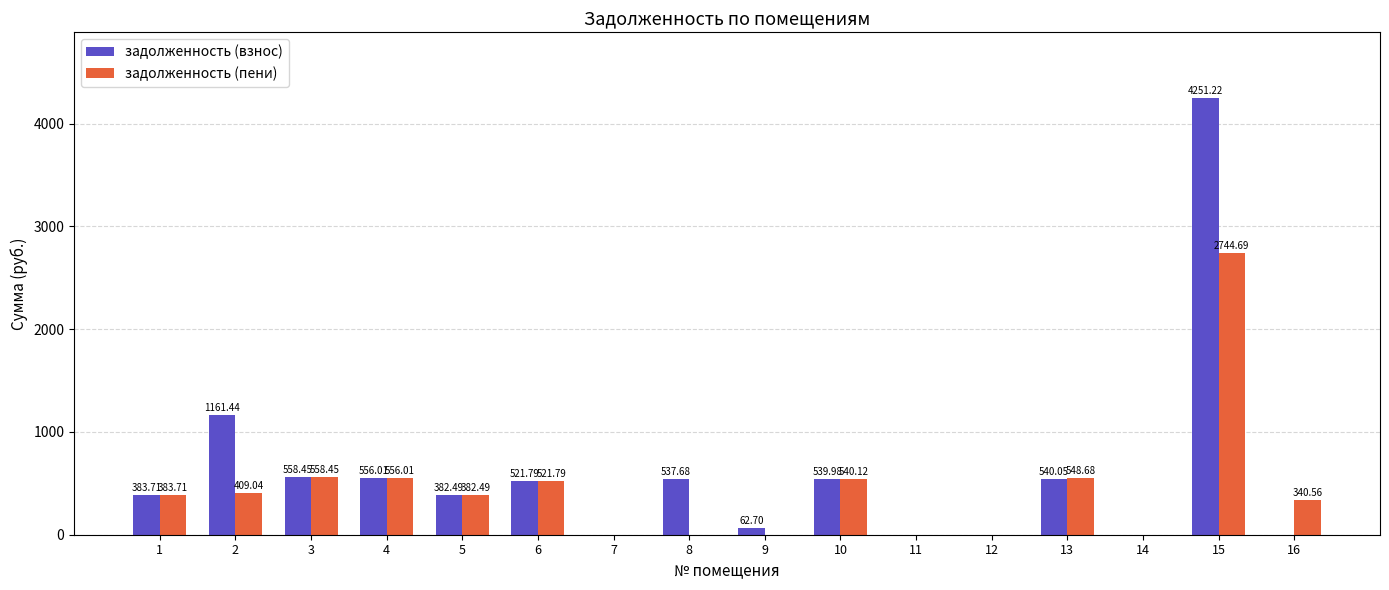

At which category is the sum across all series the highest?

15